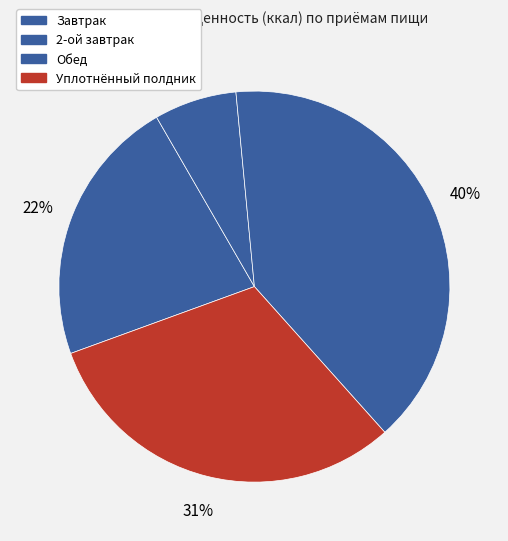

Is it true that 2-ой завтрак is 1% of the pie?

False